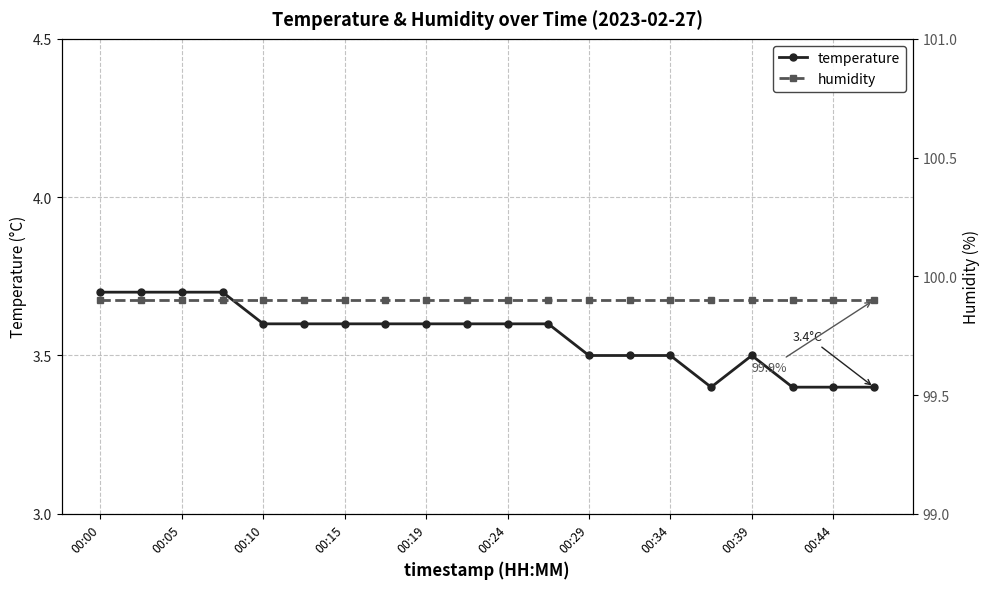

What is the average value of the humidity series?

99.9